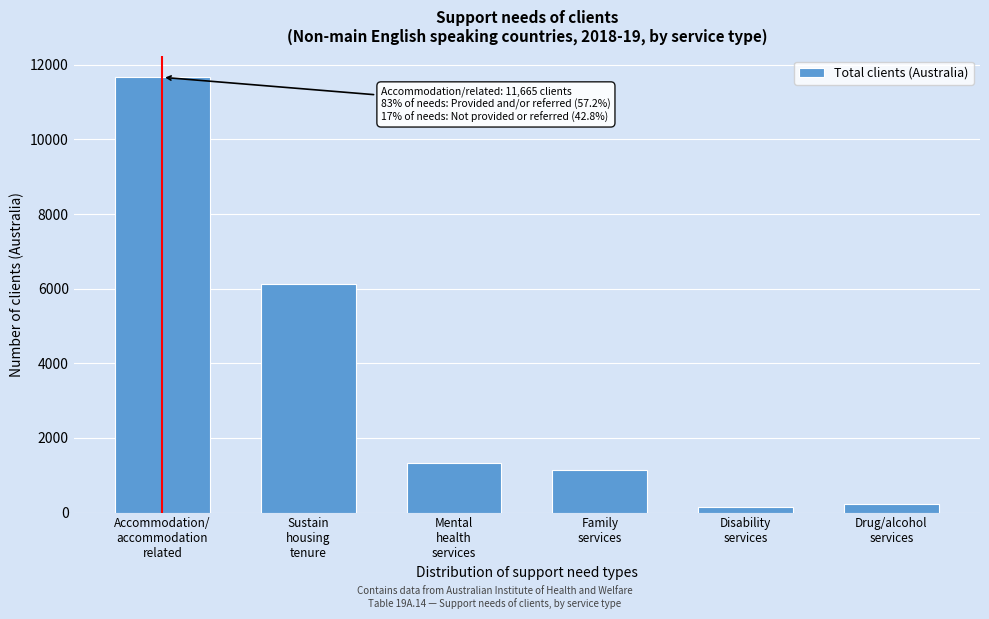

Reading right to left, transcribe all the data shown in this chart.

233	143	1140	1317	6135	11665